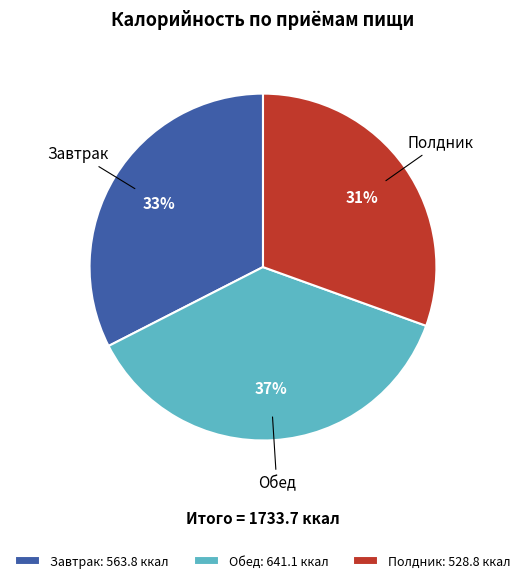

Is it true that Завтрак is 33% of the pie?

True